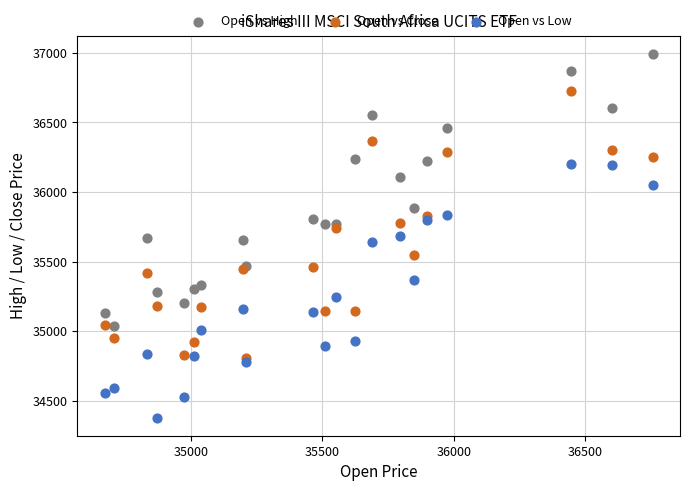

What is the X range (max minus min) for the scatter plot?

2083